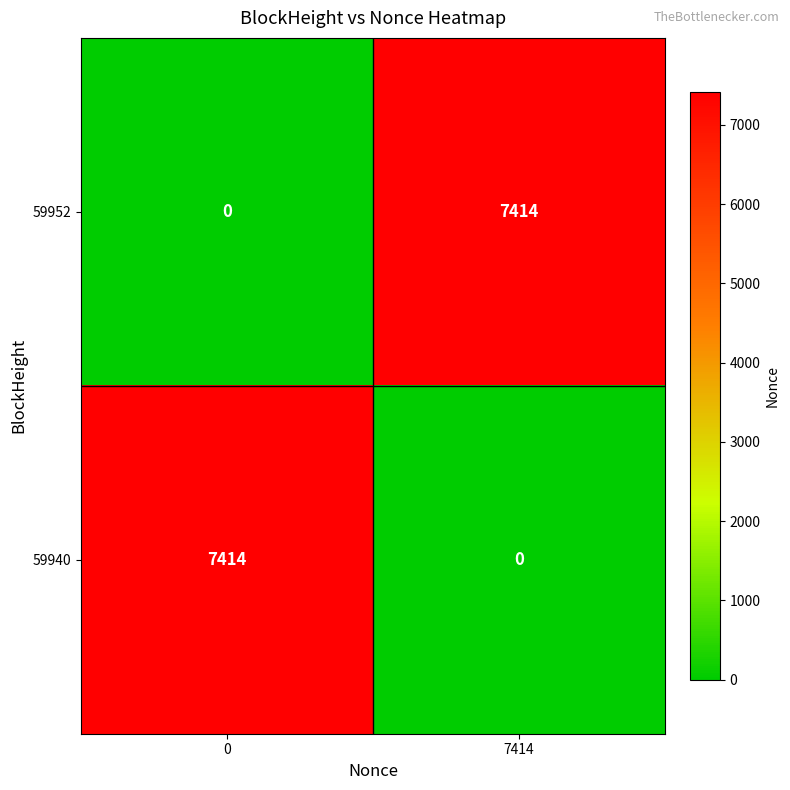

What is the maximum value shown in the chart?

7414